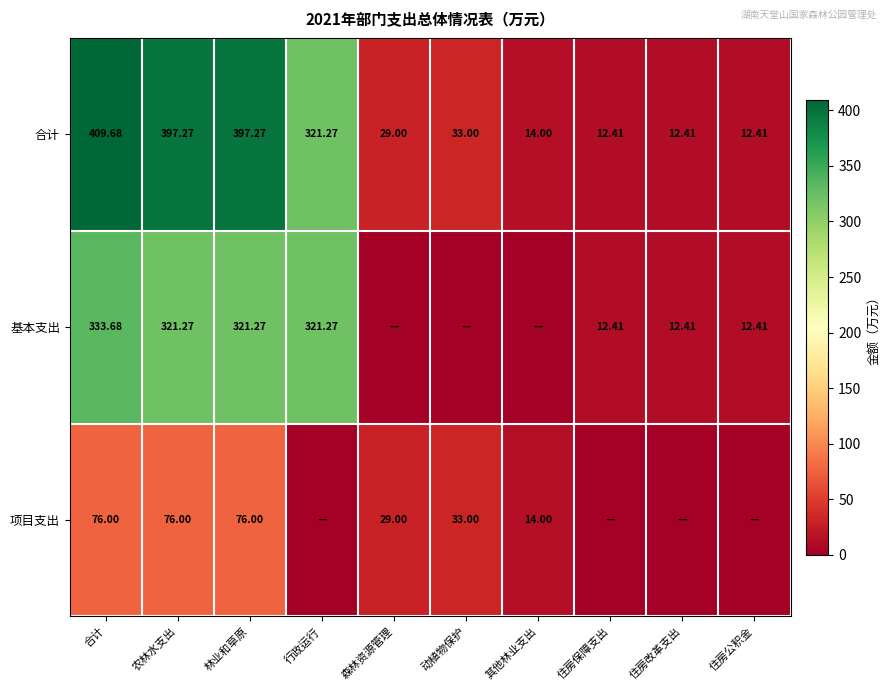

True or false: 合计 has a value of 21.0 at 其他林业支出.

False